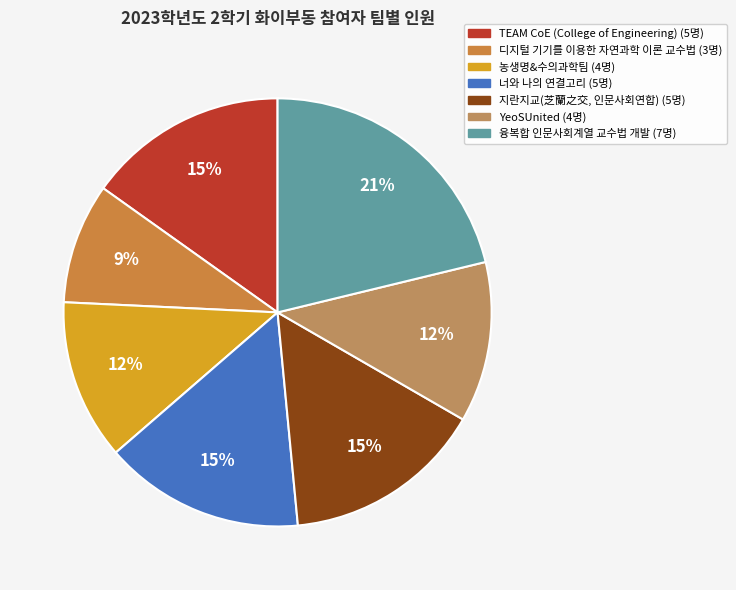

Do TEAM CoE (College of Engineering) and 농생명&수의과학팀 together represent more than half of the pie?

No